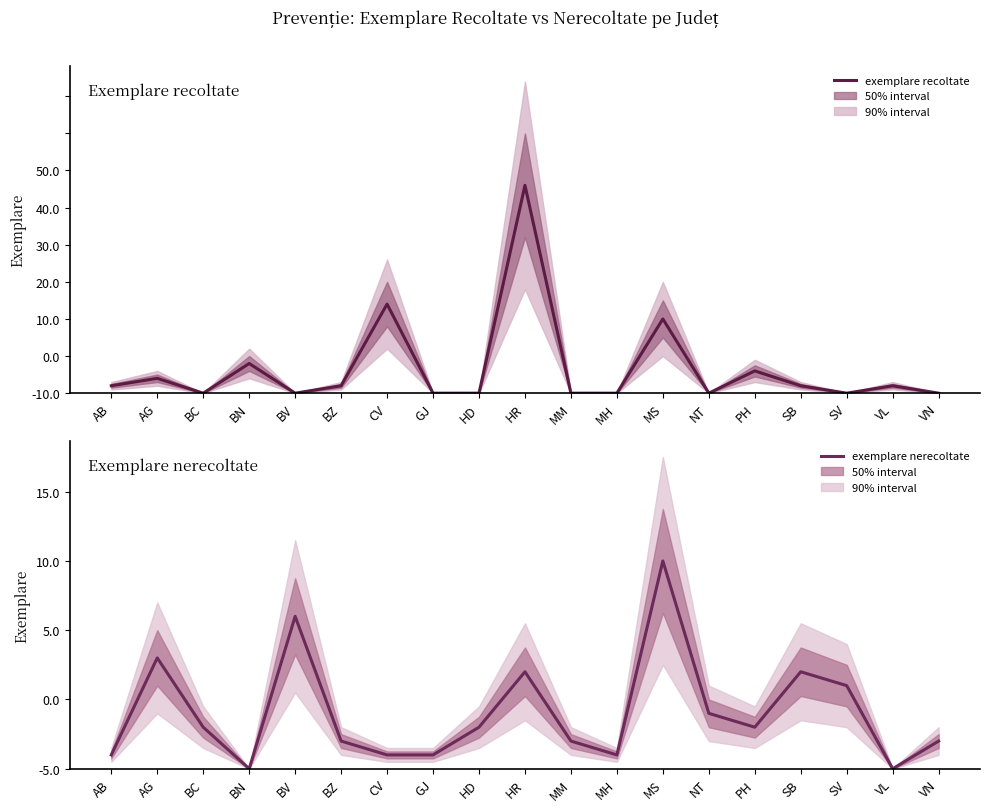

Reading right to left, what are all the values shown in this chart?

exemplare recoltate: VN=0	VL=1	SV=0	SB=1	PH=3	NT=0	MS=10	MH=0	MM=0	HR=28	HD=0	GJ=0	CV=12	BZ=1	BV=0	BN=4	BC=0	AG=2	AB=1
exemplare nerecoltate: VN=2	VL=0	SV=6	SB=7	PH=3	NT=4	MS=15	MH=1	MM=2	HR=7	HD=3	GJ=1	CV=1	BZ=2	BV=11	BN=0	BC=3	AG=8	AB=1